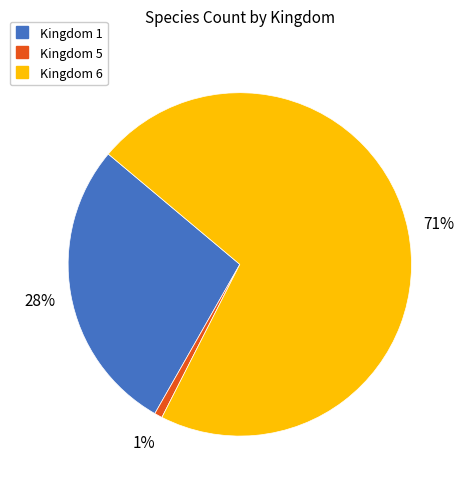

Is the sum of Kingdom 5 and Kingdom 6 greater than half?

Yes